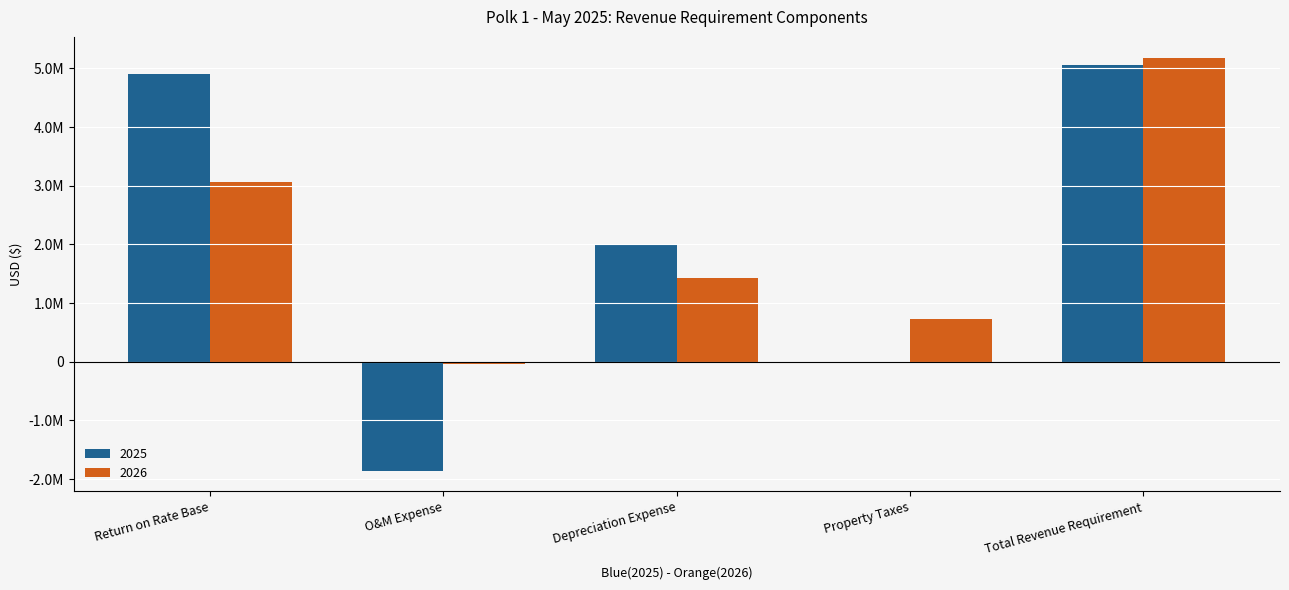

Rank the series at Total Revenue Requirement from highest to lowest value.

2026, 2025